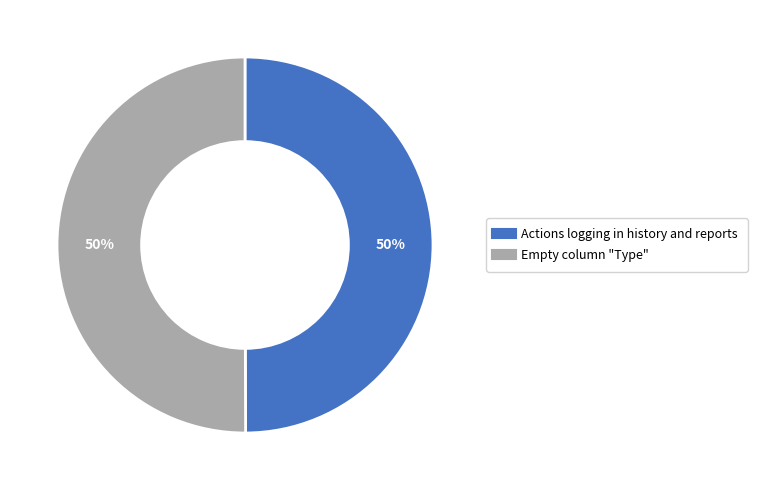

How many slices are in this pie chart?

2